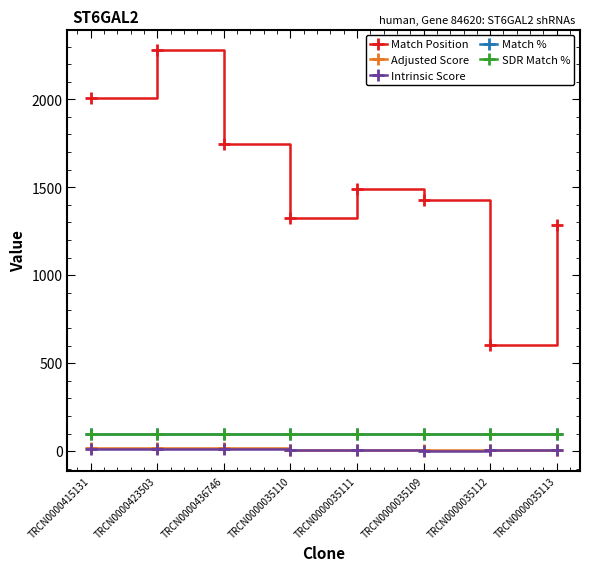

Which category has the highest value in the SDR Match % series?

TRCN0000415131